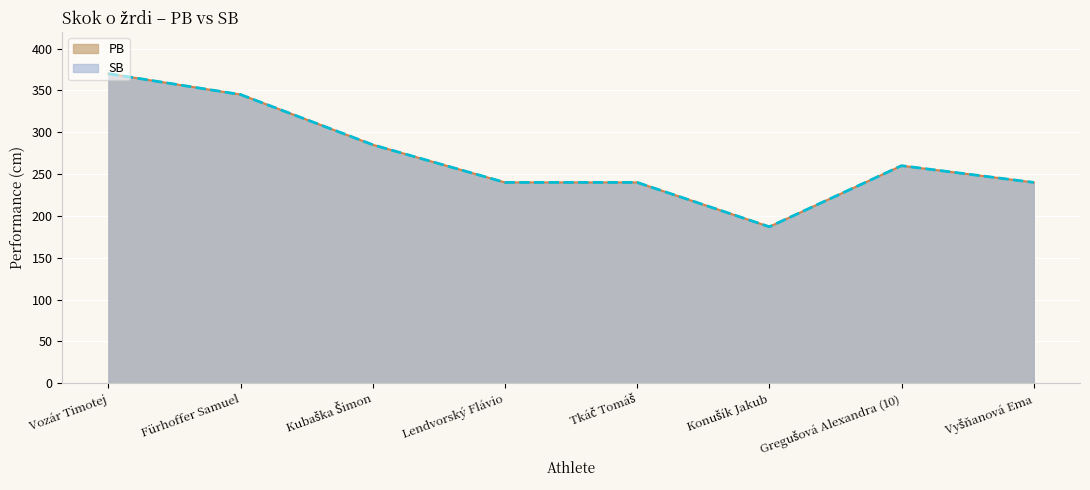

What is the maximum value shown in the chart?

370